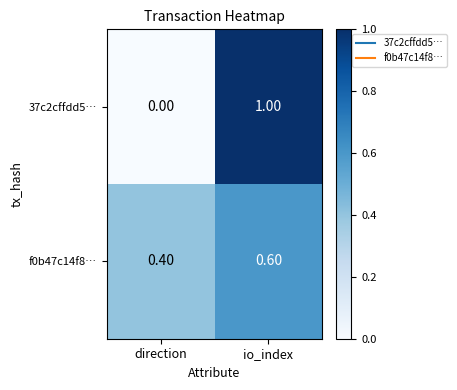

What is the difference between the highest and lowest values at io_index?

0.4